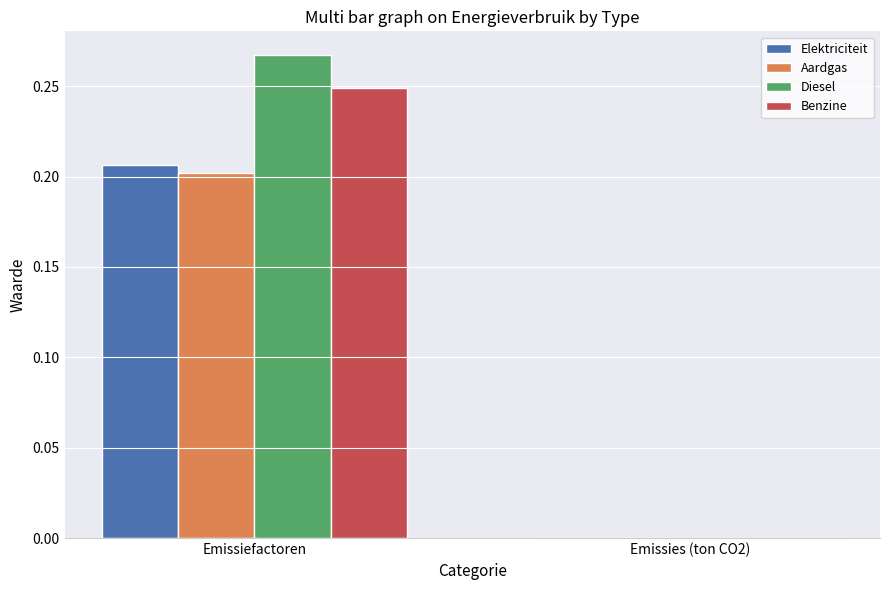

Between Emissiefactoren and Emissies (ton CO2), which series saw the biggest shift?

Diesel